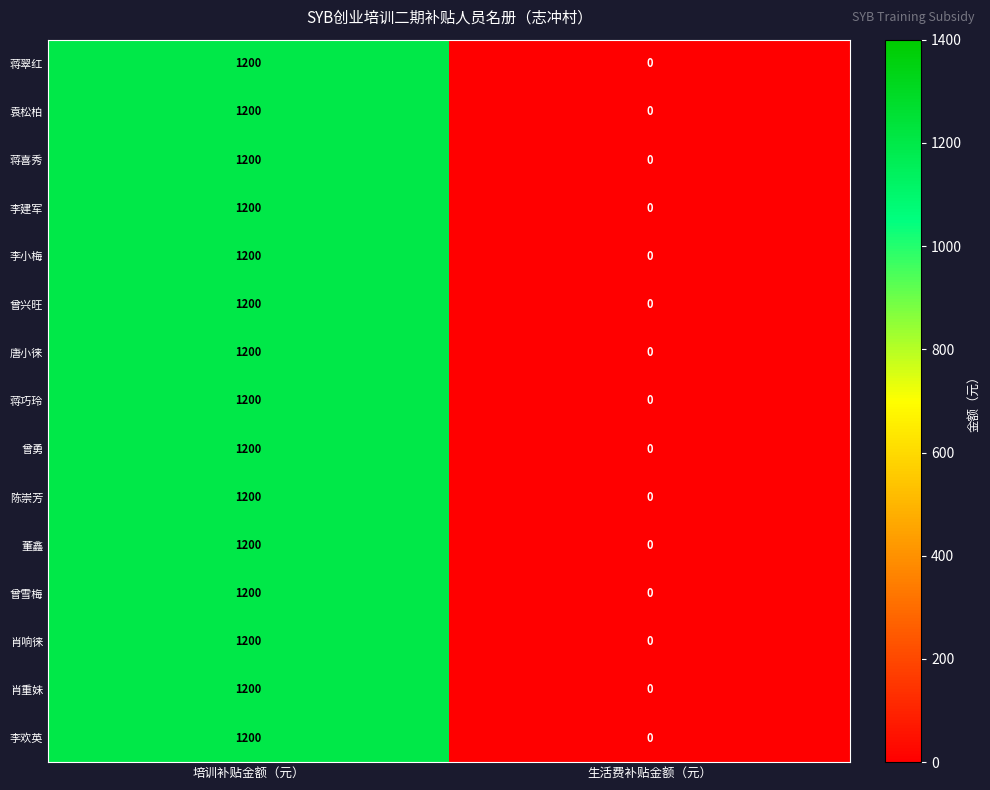

How many series are shown in this chart?

15